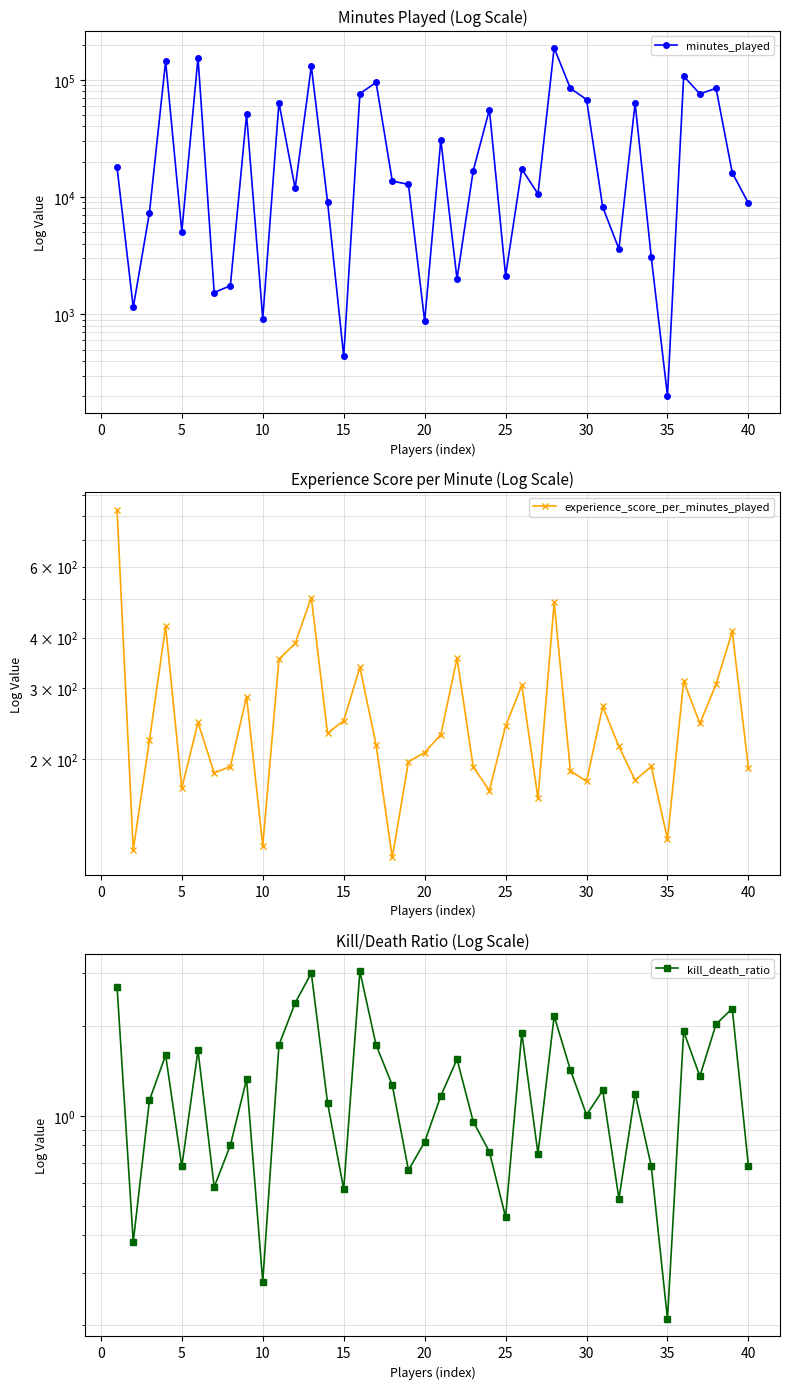

How many data points in experience_score_per_minutes_played are less than 230?

20